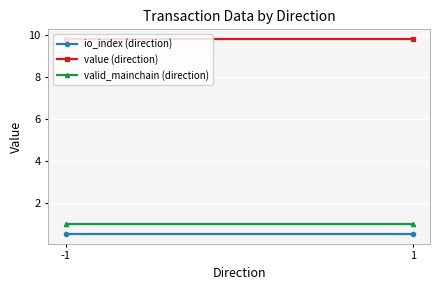

Count the number of categories in the chart.

2